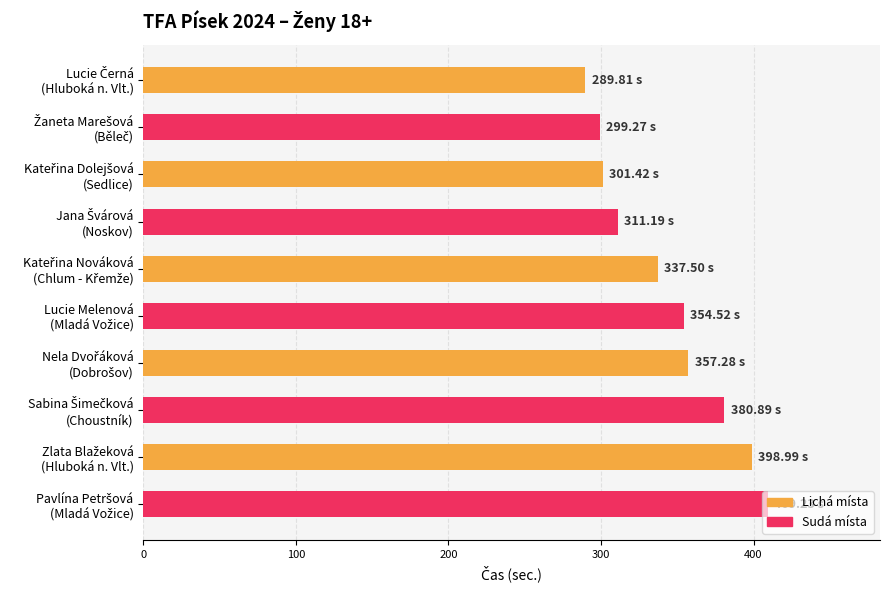

What is the difference between the maximum and second lowest values?

110.0